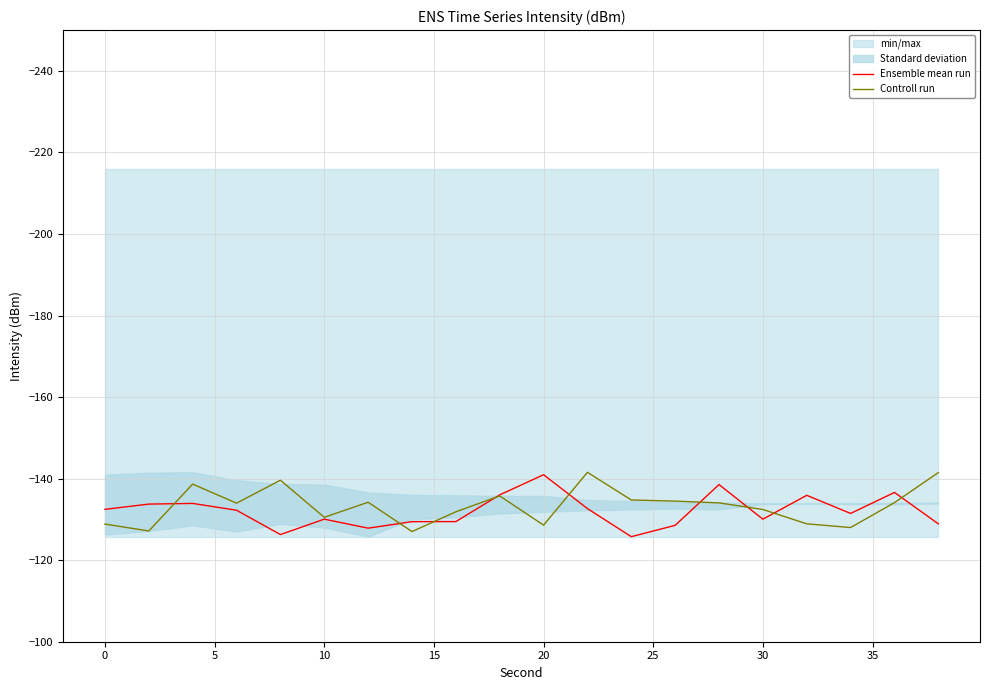

The Ensemble mean run series shows -197.7 at 0. True or false?

False